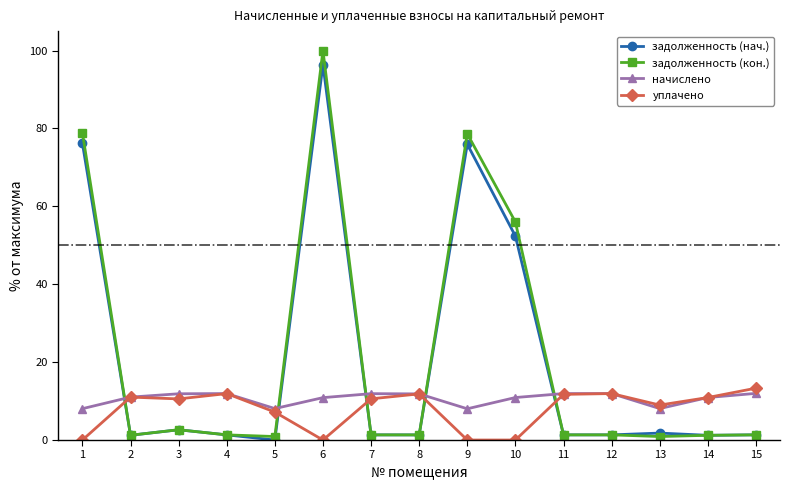

Is the value of задолженность (кон.) at 1 greater than the value of начислено at 3?

Yes